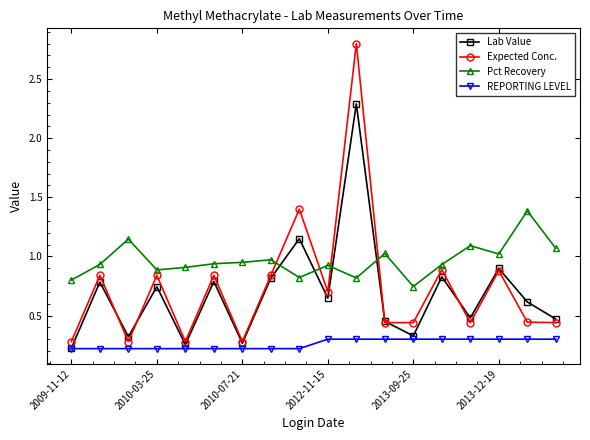

Which series has the widest spread of values?

Expected Conc.